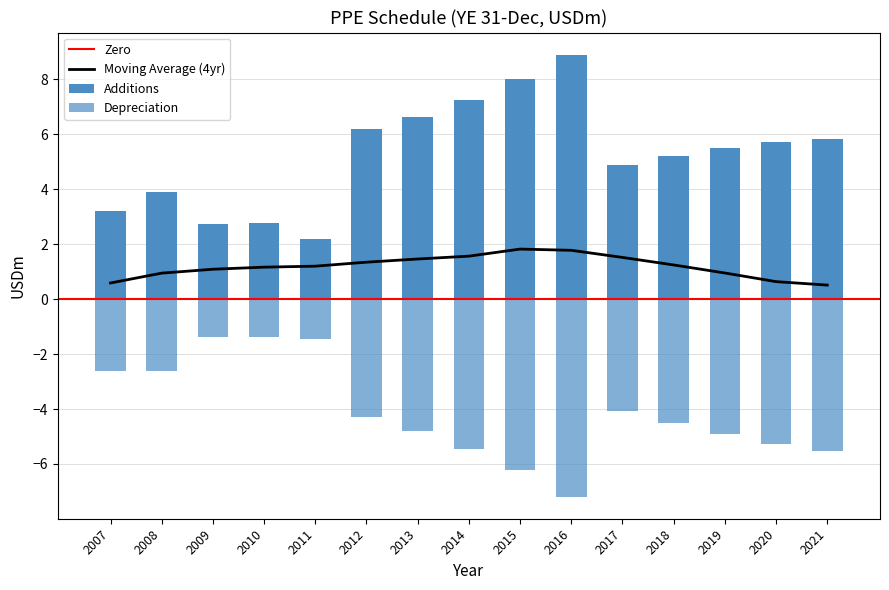

At which label does Additions reach its peak?

2016